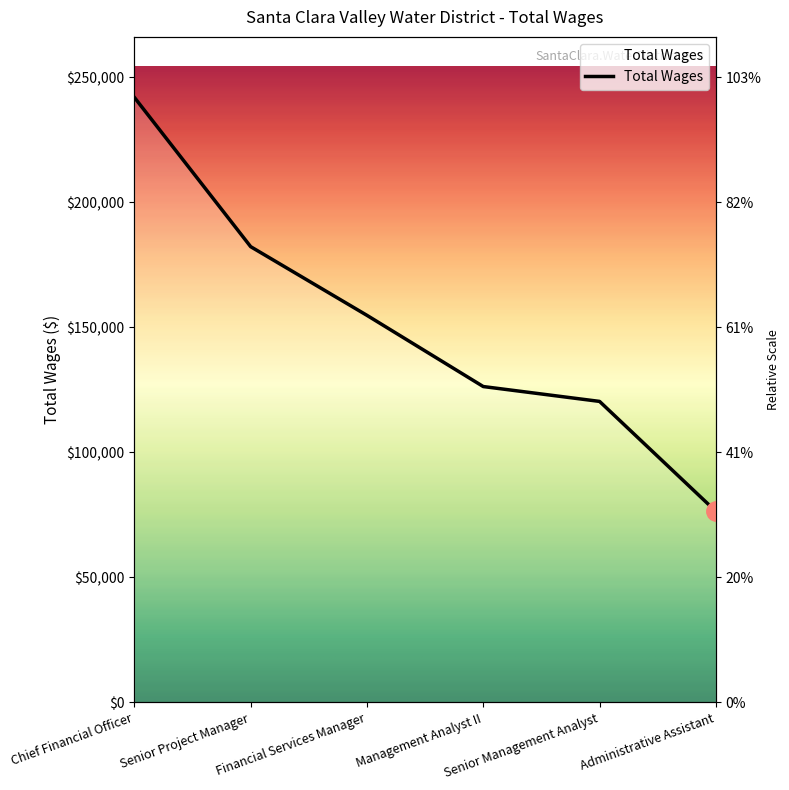

How many lines are shown in the chart?

1